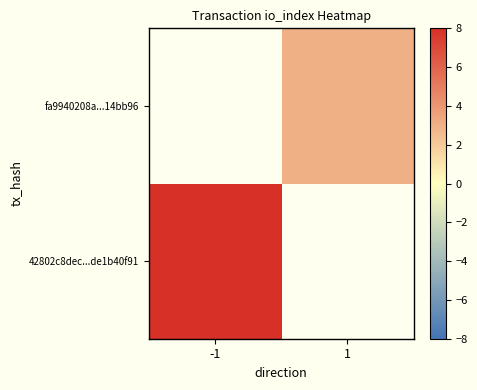

True or false: fa9940208a...14bb96 has a value of 2.0 at 1.

False